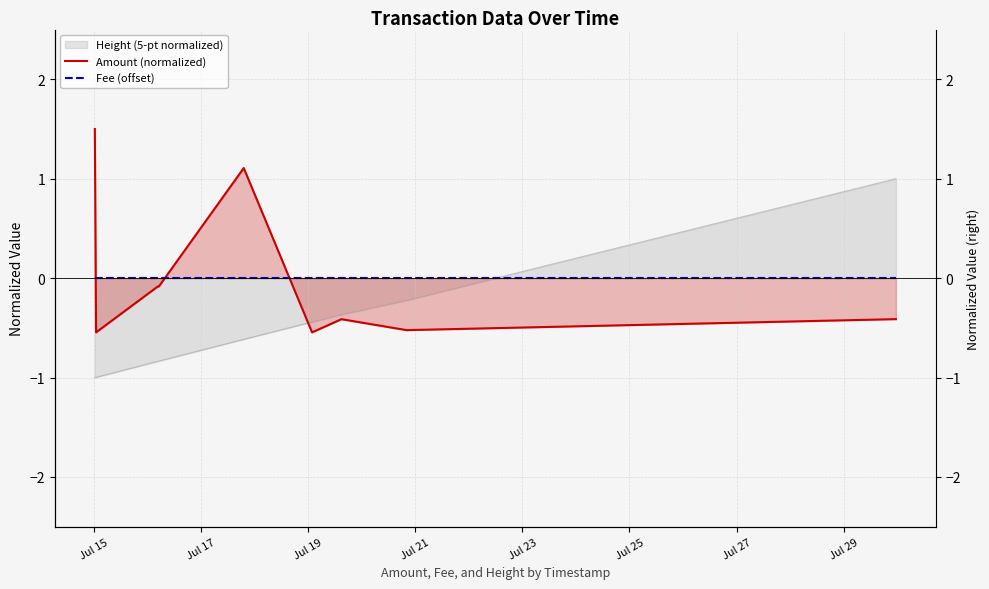

At which label does Fee (offset) reach its peak?

Jul 15